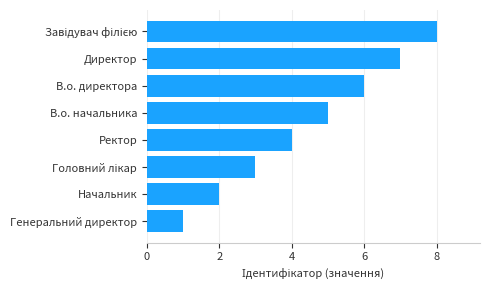

What is the difference between the maximum and minimum values?

7